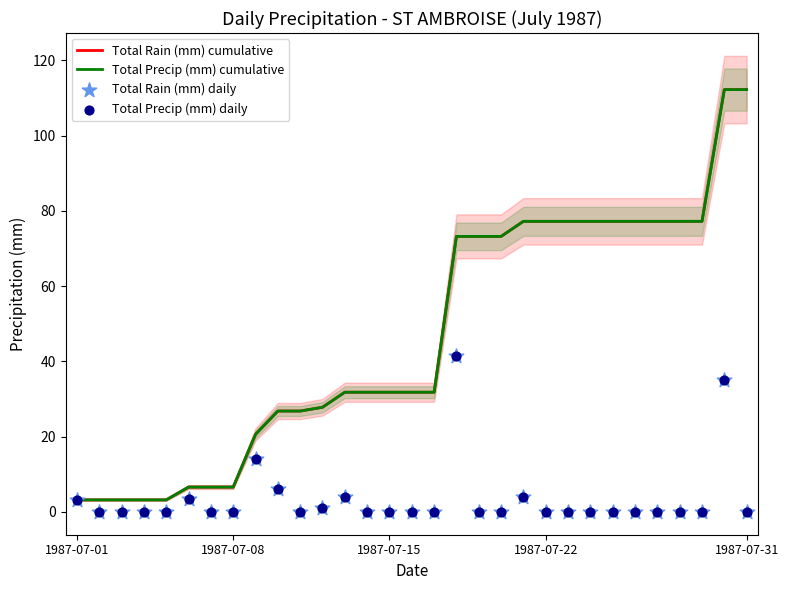

Which series has the largest total across all categories?

Total Rain (mm) cumulative